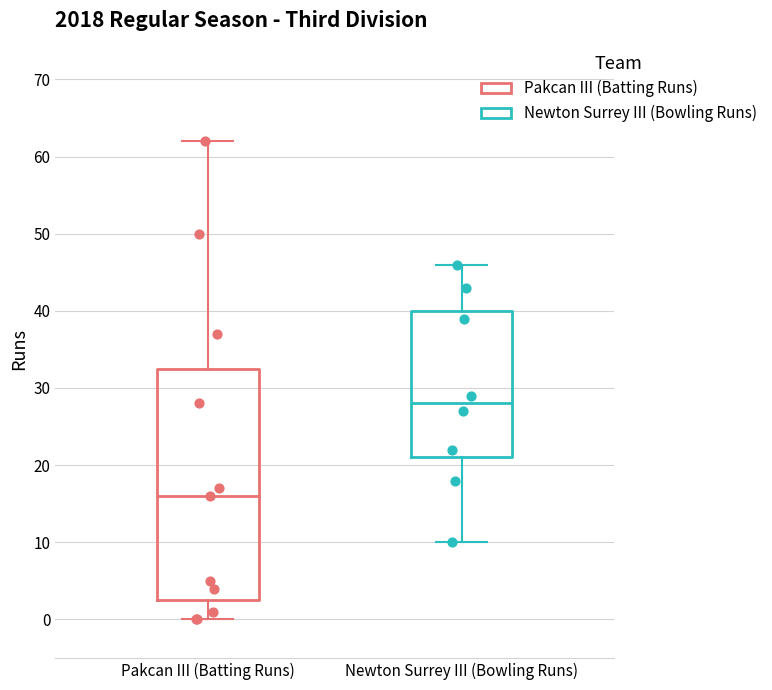

Comparing the boxes themselves (not the whiskers), which one is the tallest?

Pakcan III (Batting Runs)